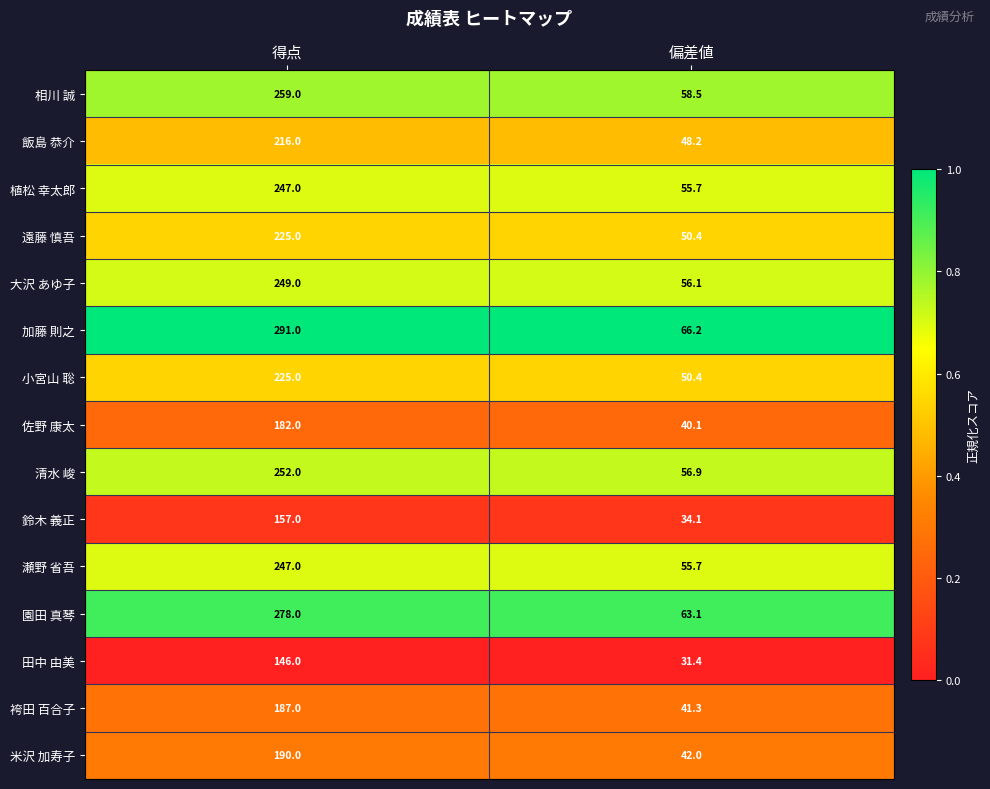

The 佐野 康太 series shows 182.0 at 得点. True or false?

True